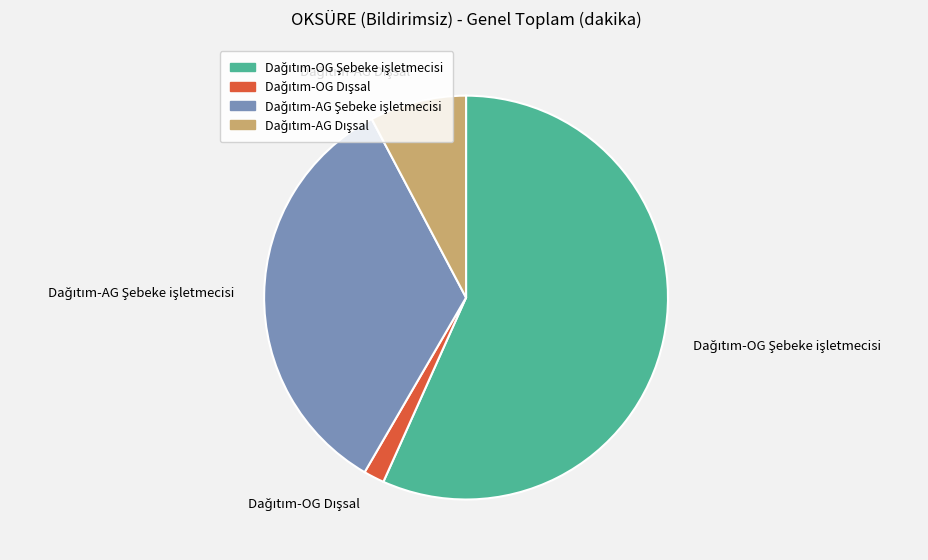

Does any single category account for the majority?

Yes